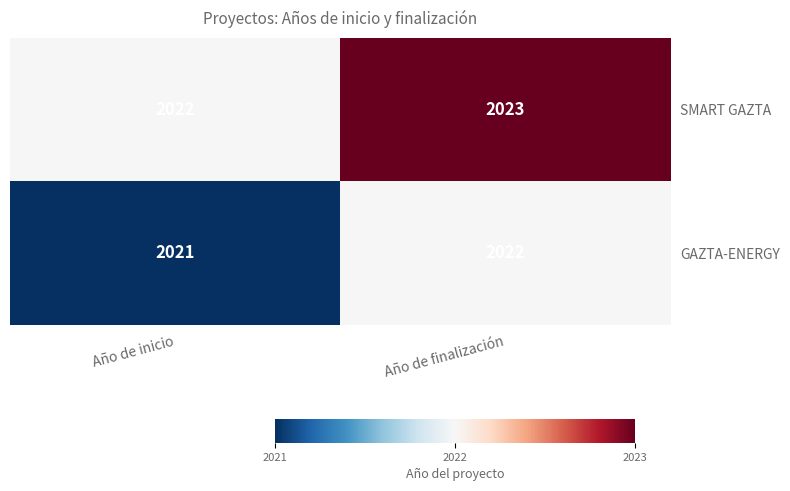

What is the sum of all GAZTA-ENERGY values?

4043